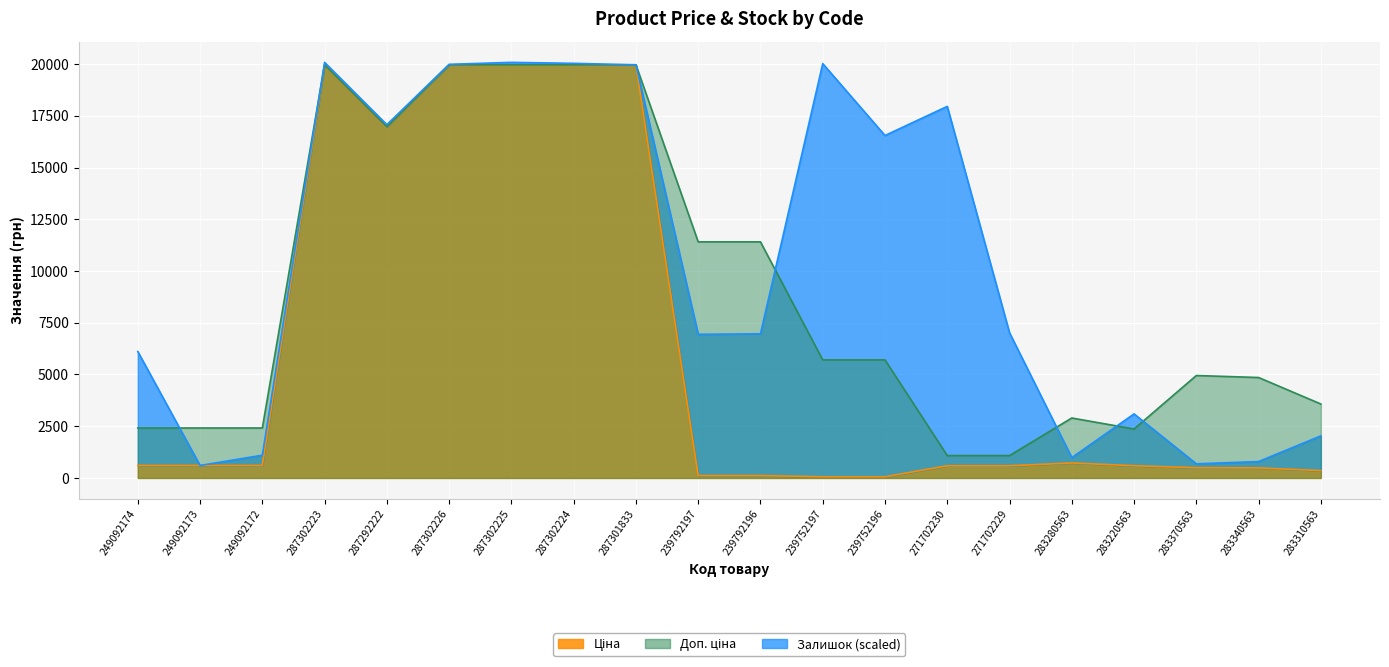

True or false: Ціна has more than 2 interior local peaks.

False